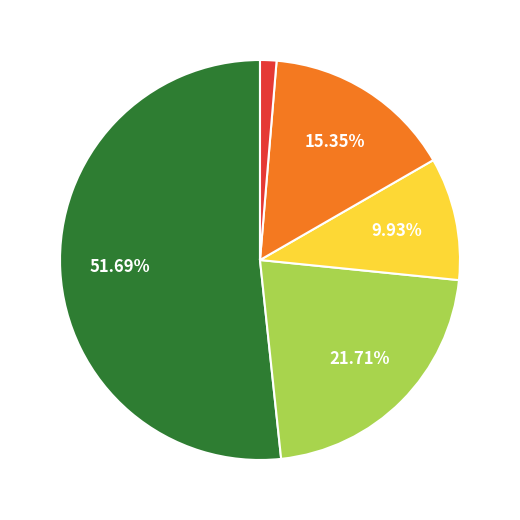

How many slices are in this pie chart?

5